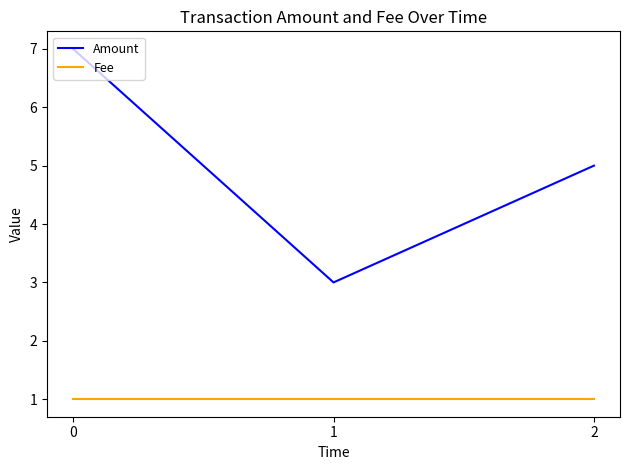

Which series changed the most between 1 and 2?

Amount